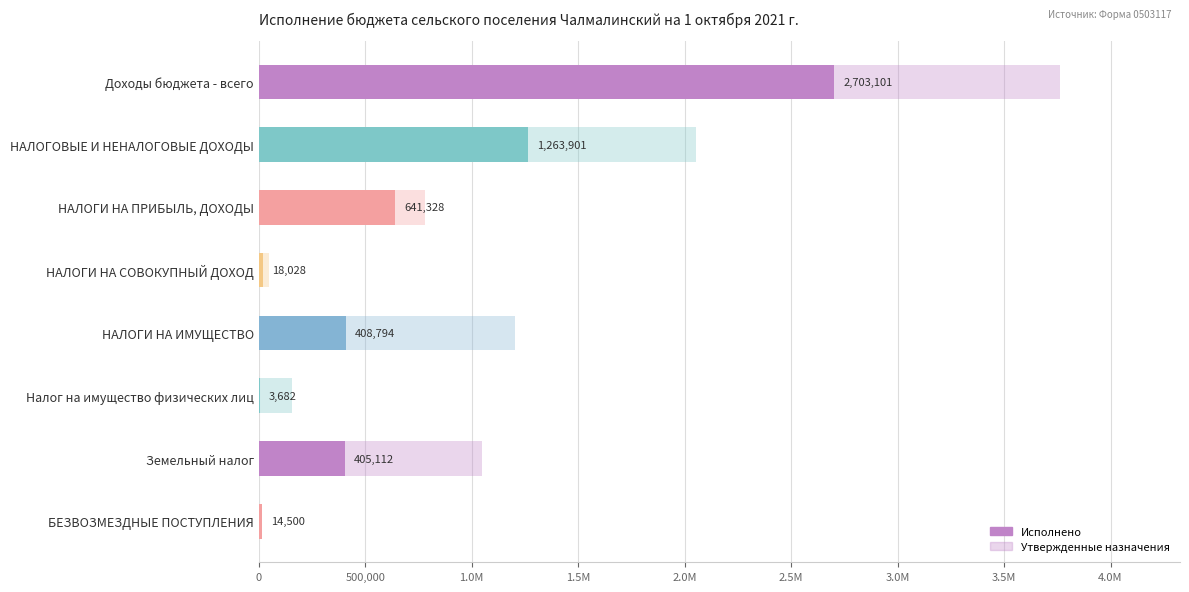

What is the maximum value shown in the chart?

3762000.0